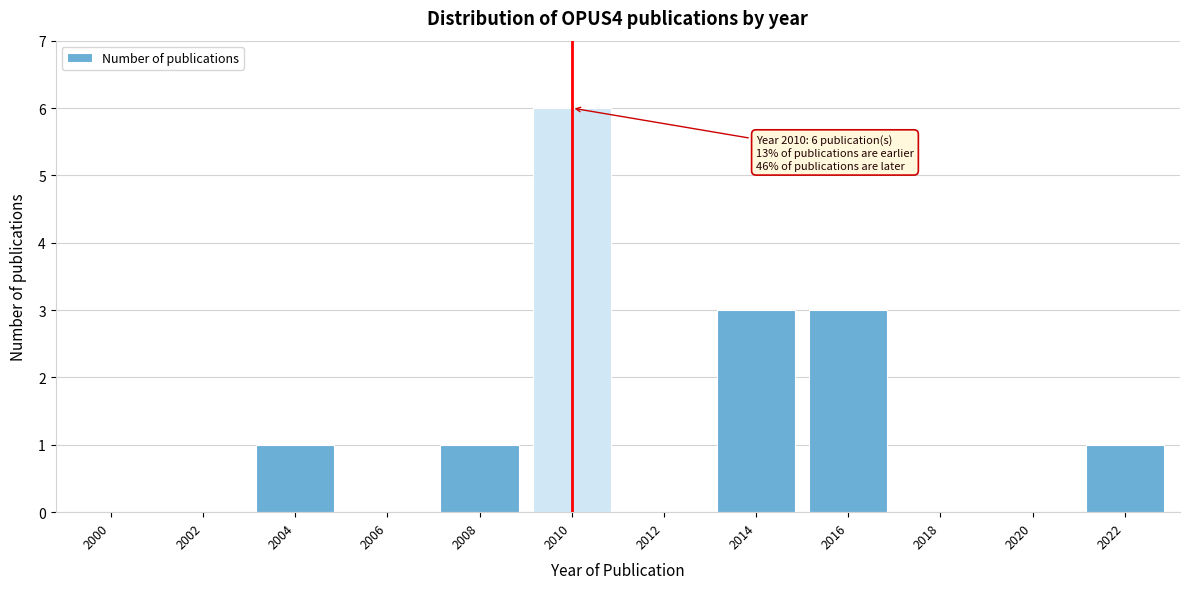

Reading left to right, extract all data points from this chart.

2000=0	2002=0	2004=1	2006=0	2008=1	2010=6	2012=0	2014=3	2016=3	2018=0	2020=0	2022=1